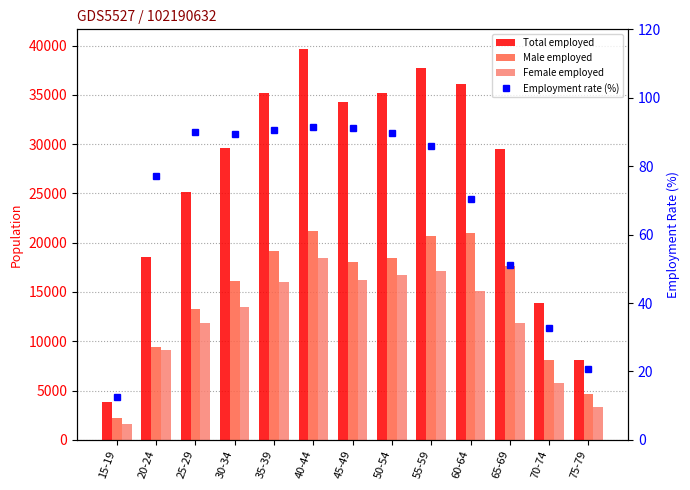

What is the maximum value for Employment rate (%)?

91.5